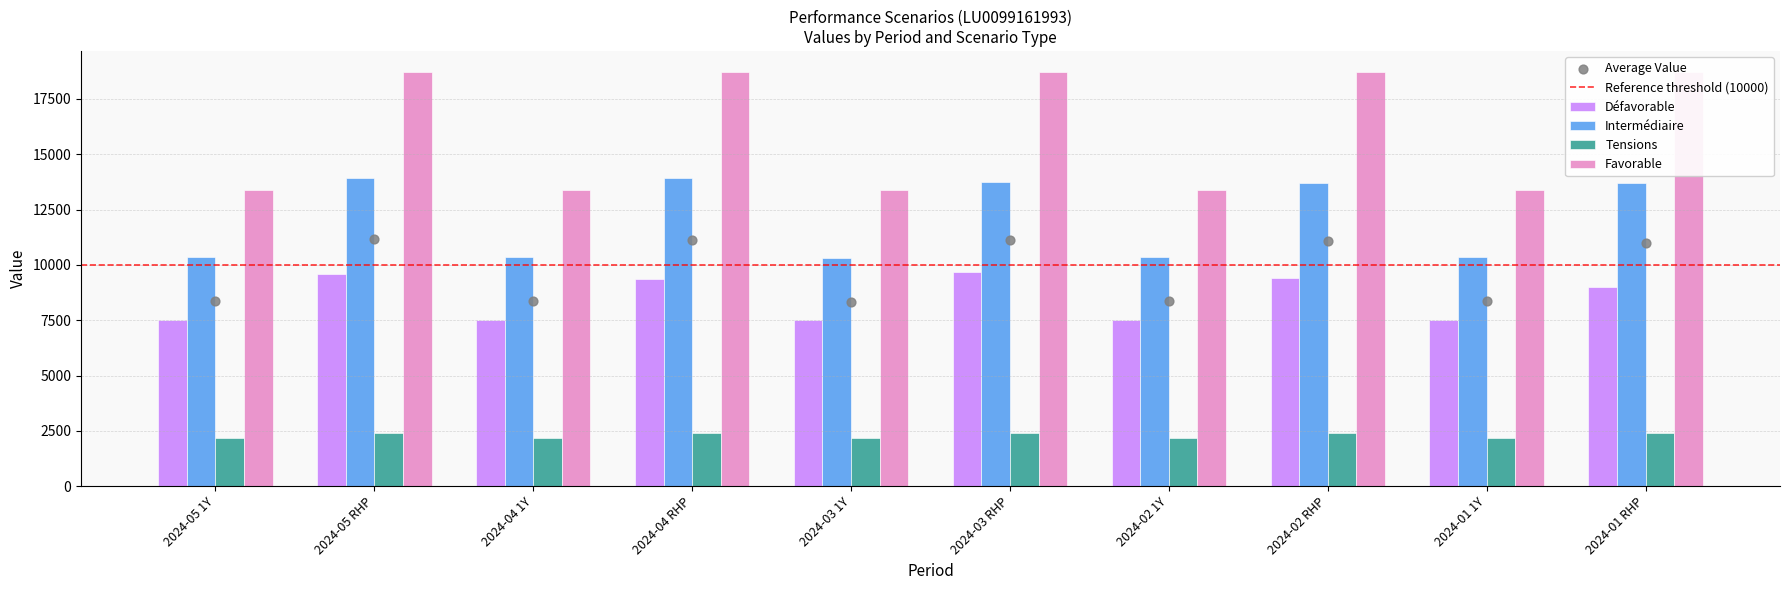

Which series has the largest Y range (max minus min)?

Favorable